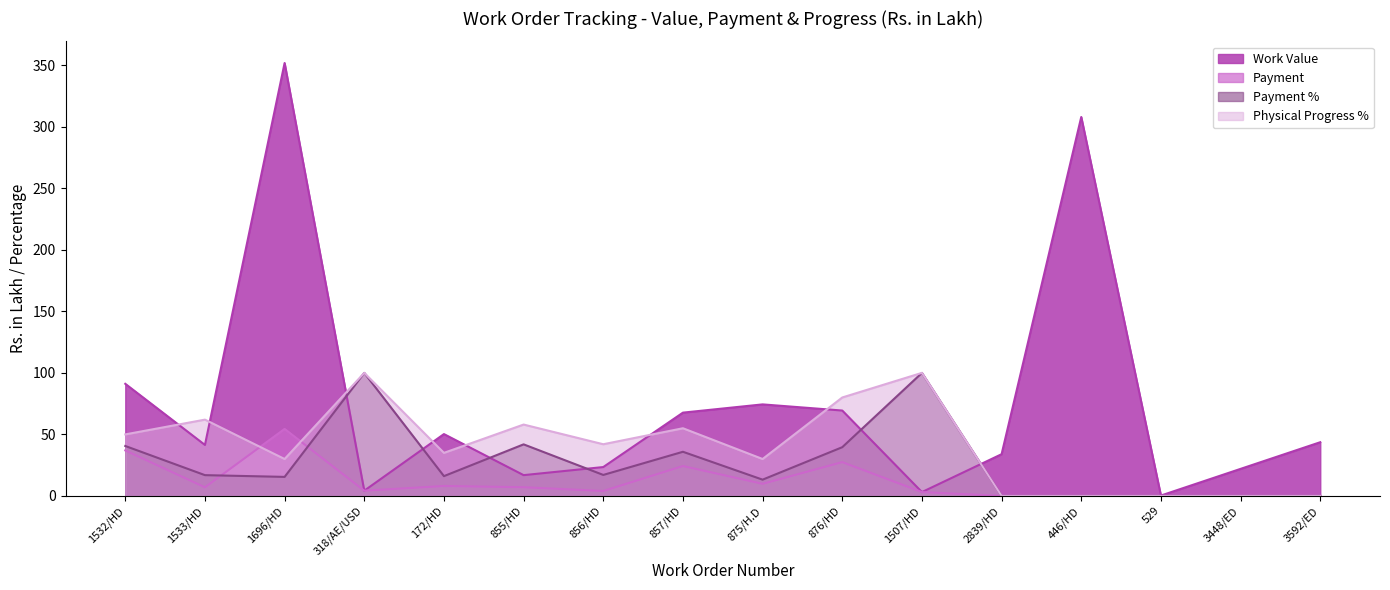

Is it true that Work Value equals 50.3 at 172/HD?

True